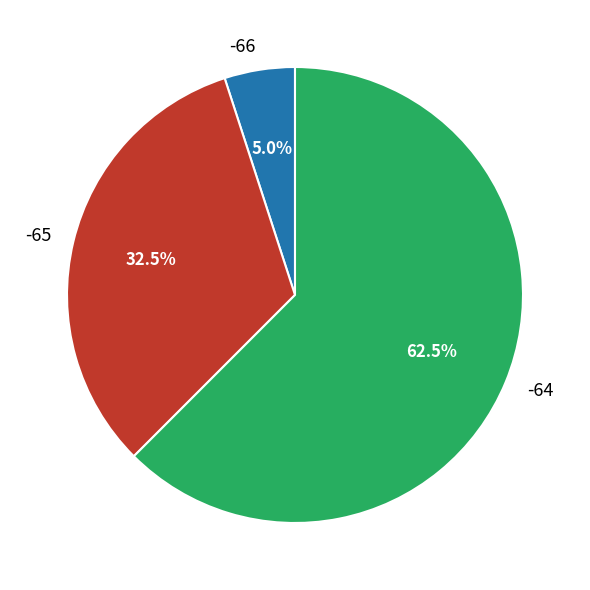

What percentage is NOT represented by -64?

37.5%